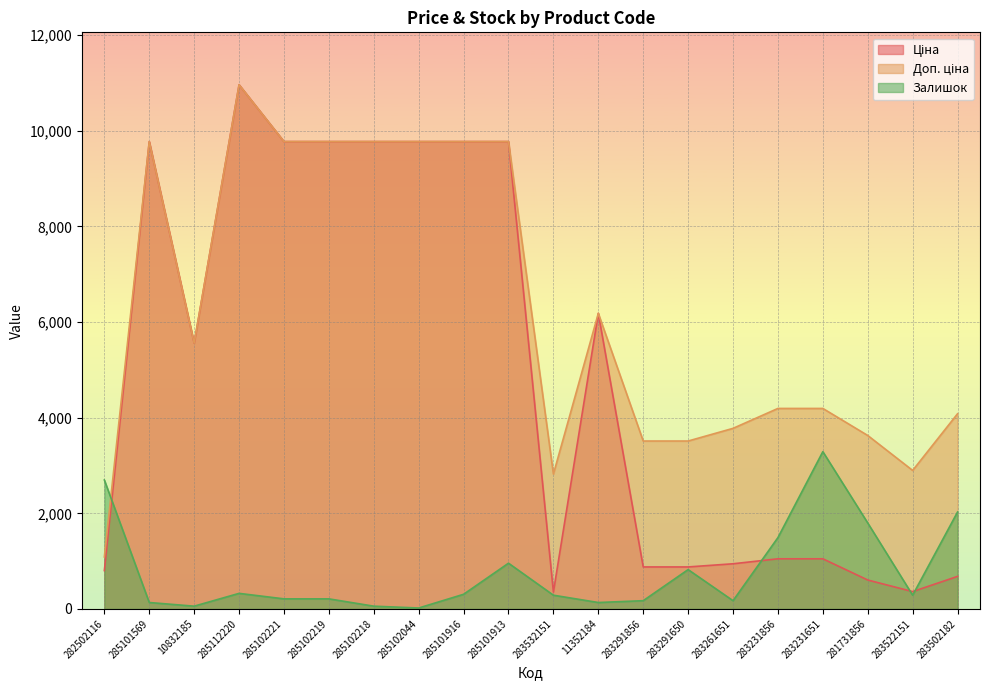

Rank the series by their maximum value, from lowest to highest.

Залишок, Ціна, Доп. ціна